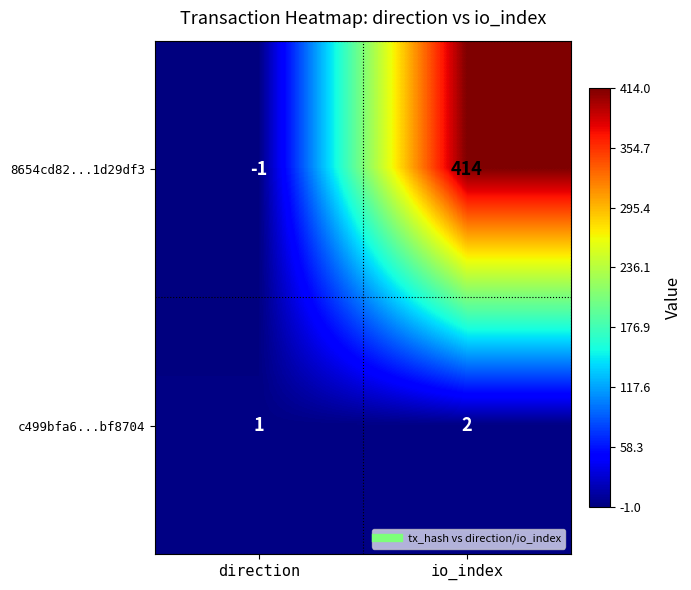

What is the sum of the c499bfa6...bf8704 values at io_index and direction?

3